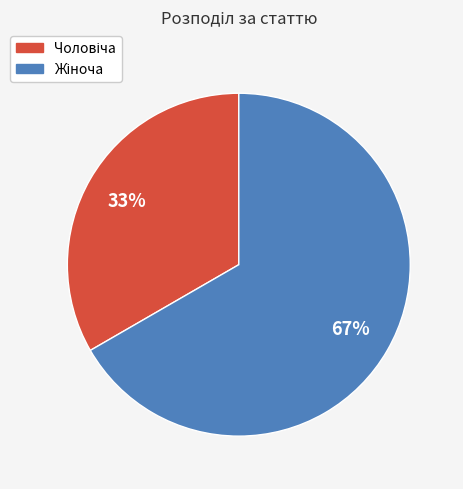

To the nearest percent, what is the average slice percentage?

50%